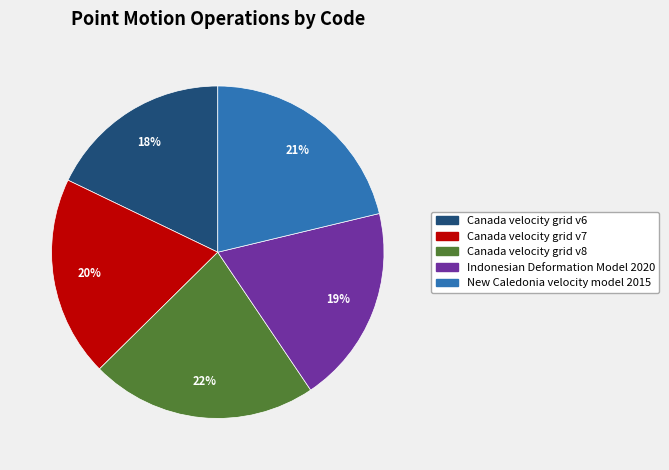

Is Indonesian Deformation Model 2020 the majority of the pie?

No